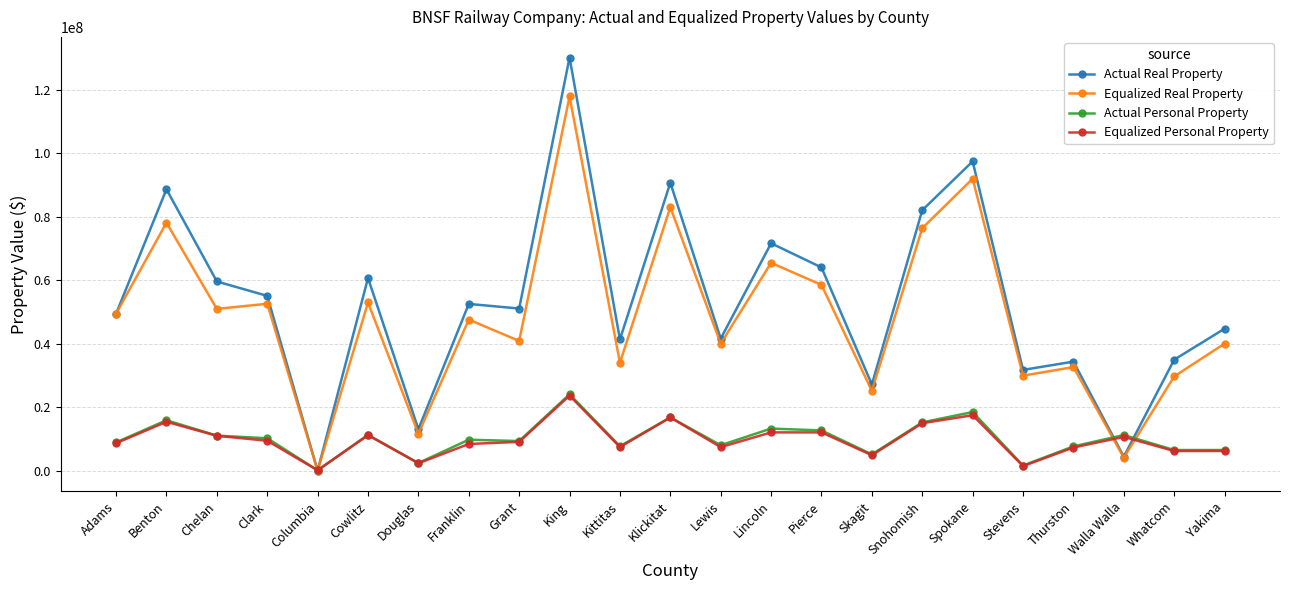

What is the total value across all series at Chelan?

132584321